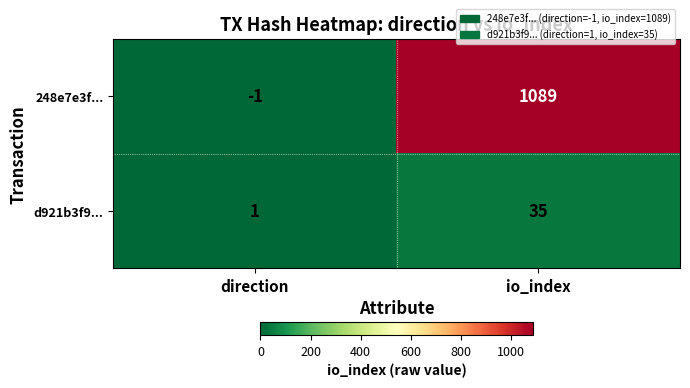

How many data points in 248e7e3f... are less than 1089?

1